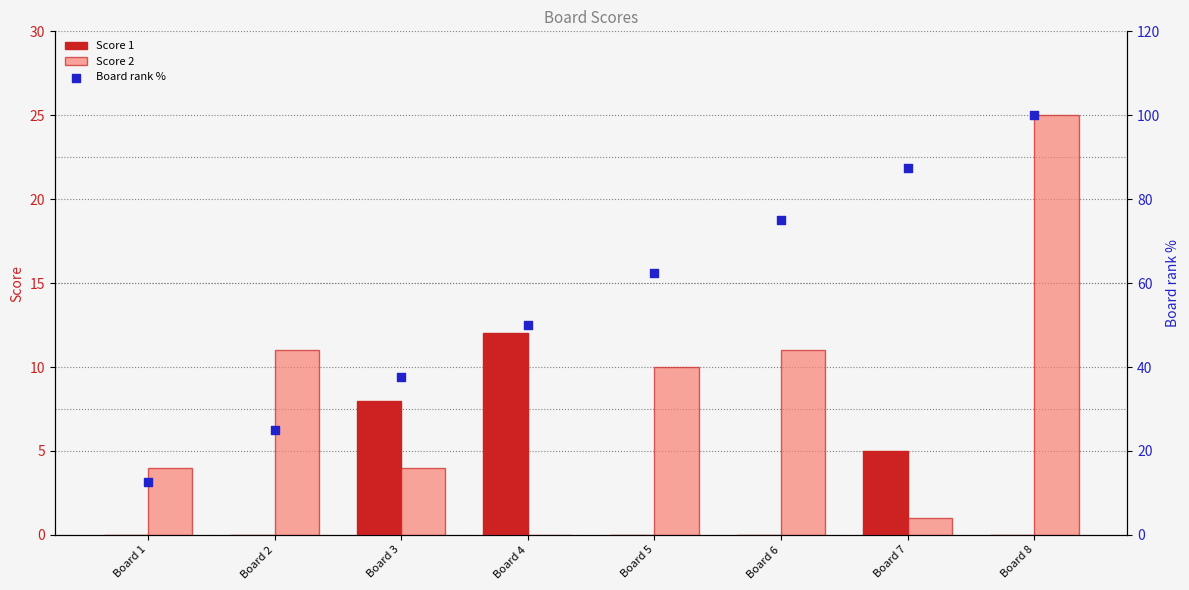

Which series contains the lowest Y value?

Score 1